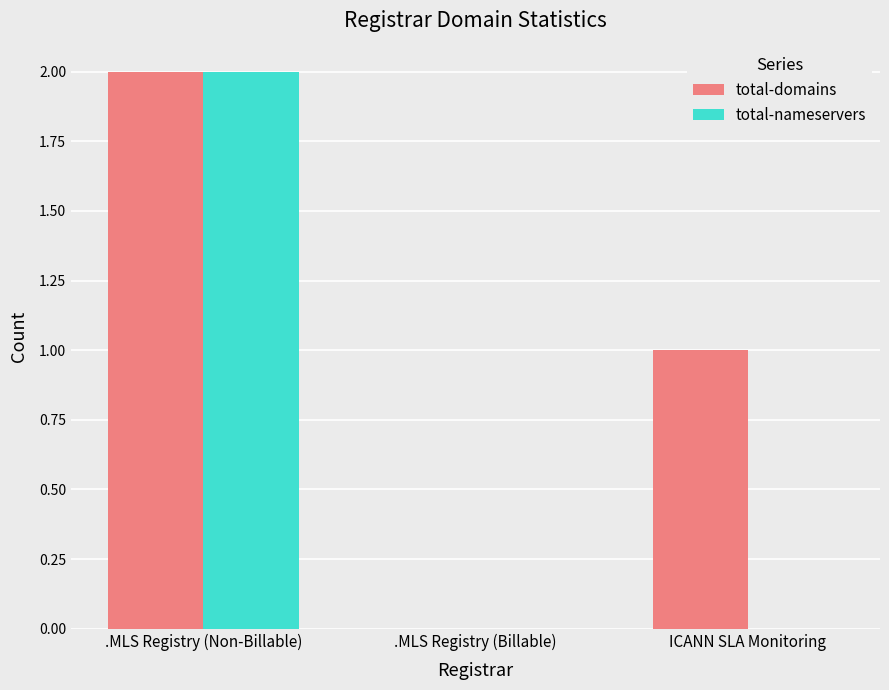

Where is total-domains nearest to the value 1?

ICANN SLA Monitoring